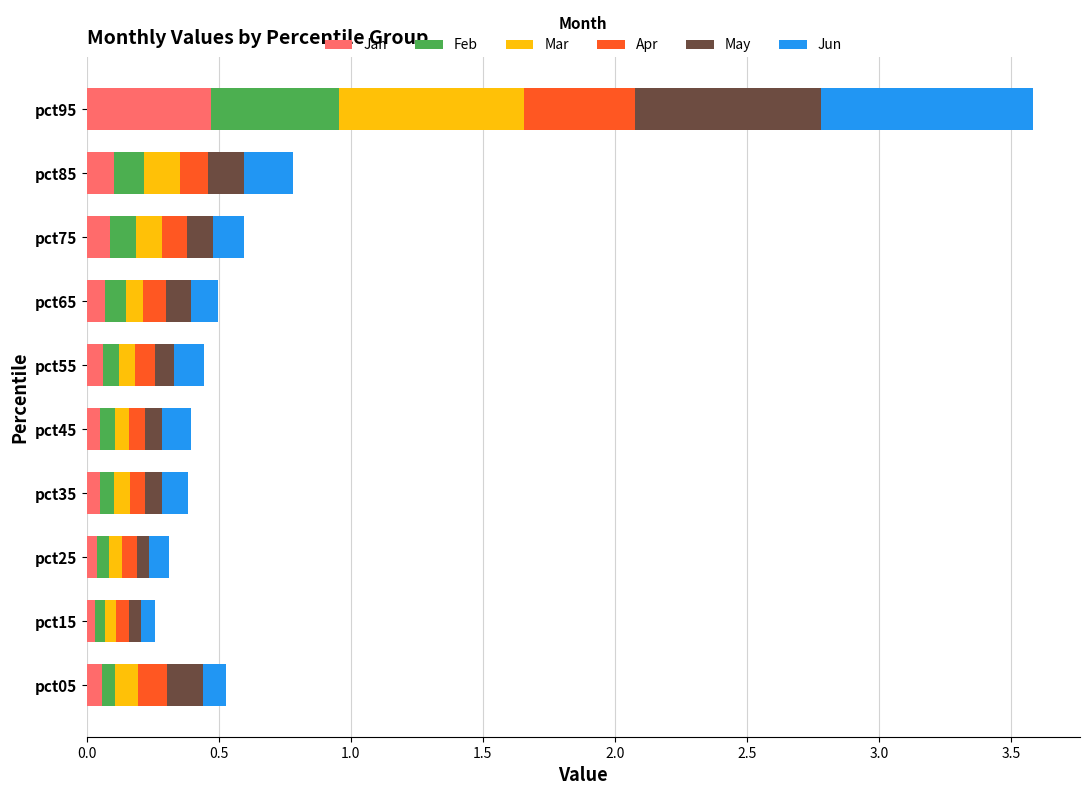

Which category has the highest value in the Jan series?

pct95